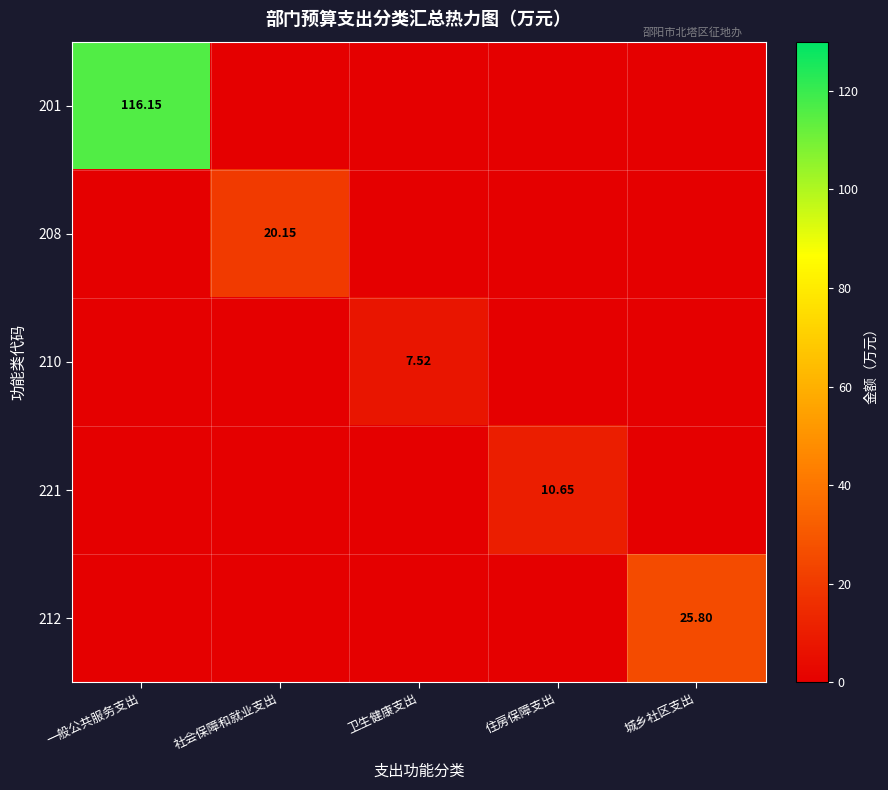

Rank the series at 城乡社区支出 from lowest to highest value.

201, 208, 210, 221, 212